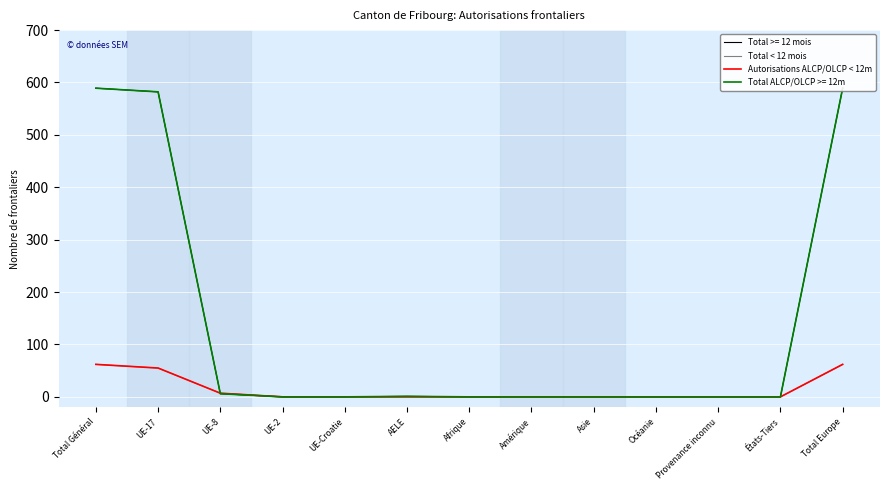

The Autorisations ALCP/OLCP < 12m series shows 31 at Océanie. True or false?

False